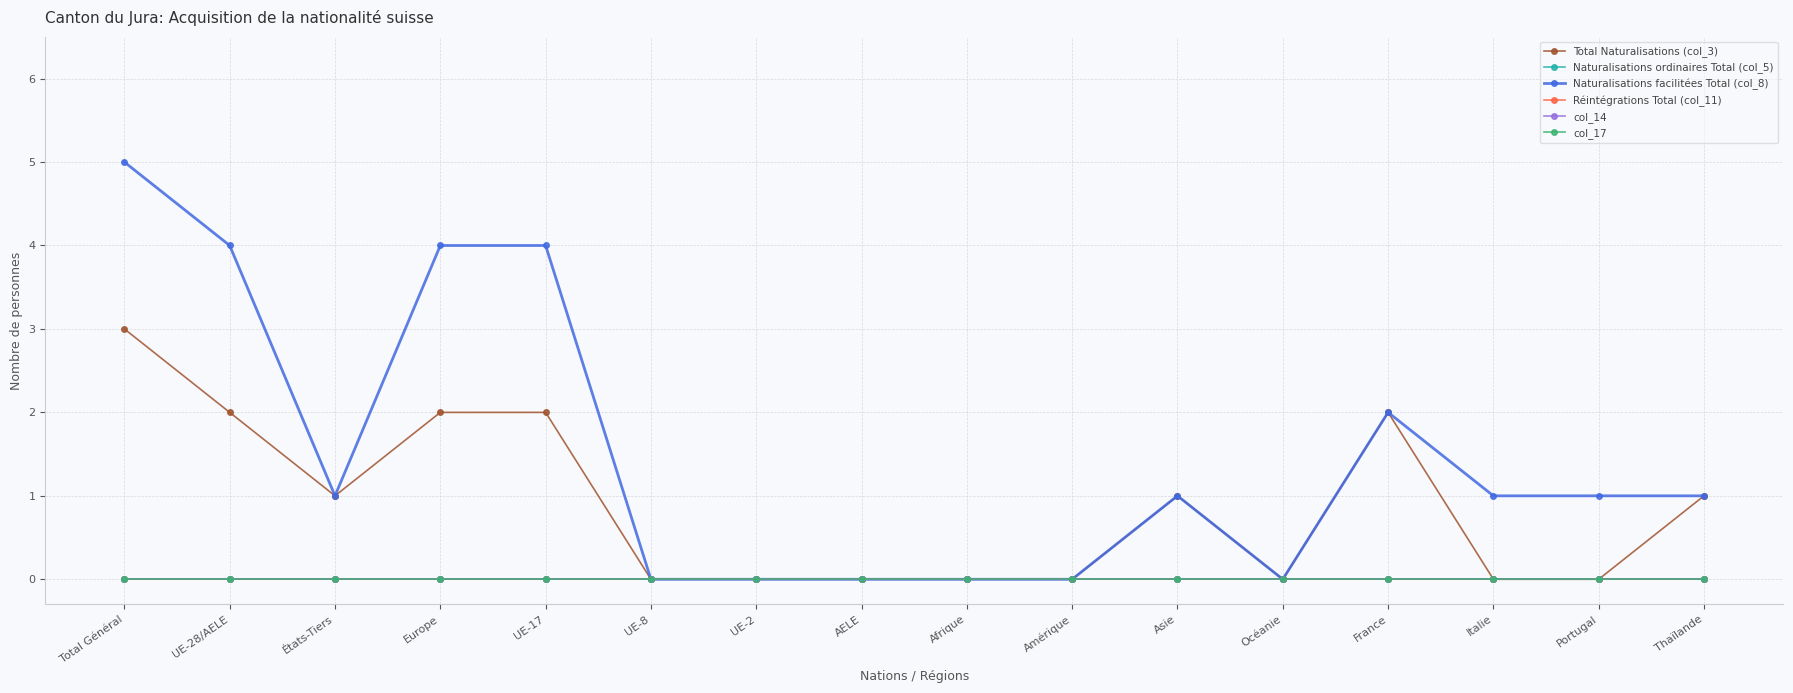

The value of col_17 at Asie is 0. True or false?

True